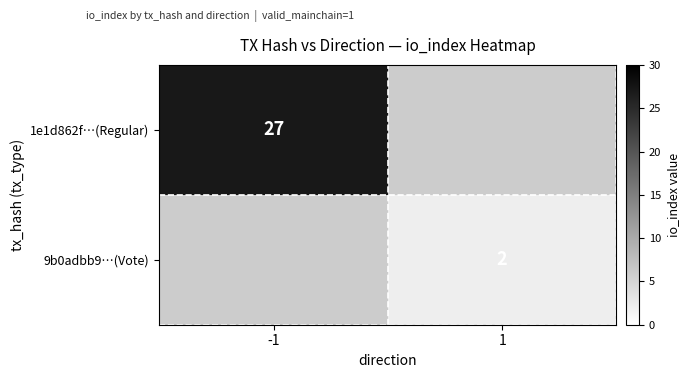

How many categories are shown in the chart?

2